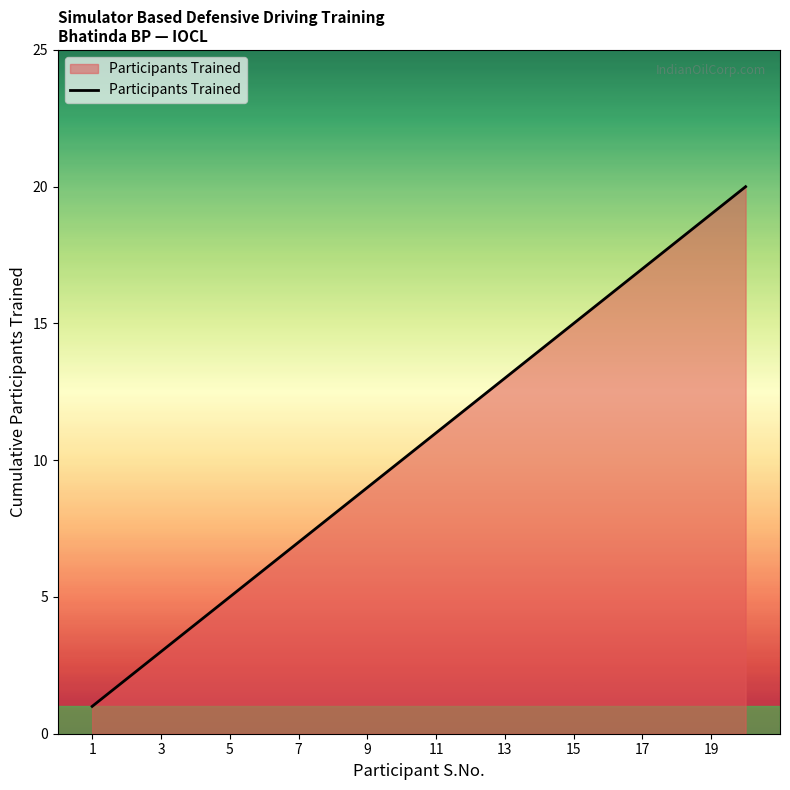

True or false: there are more than 0 points higher than both neighbors.

False